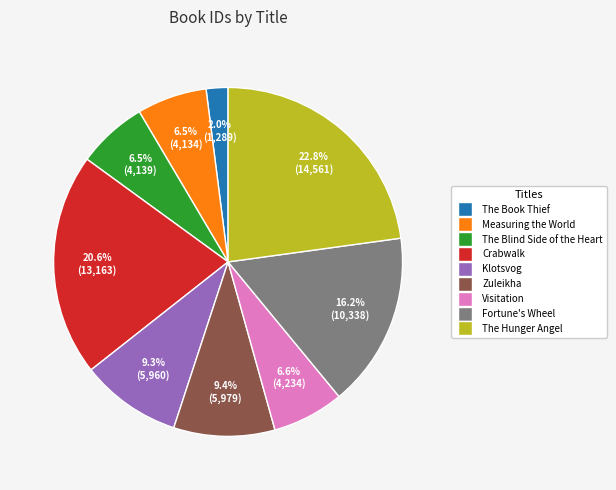

What is the smallest slice in the pie chart?

The Book Thief